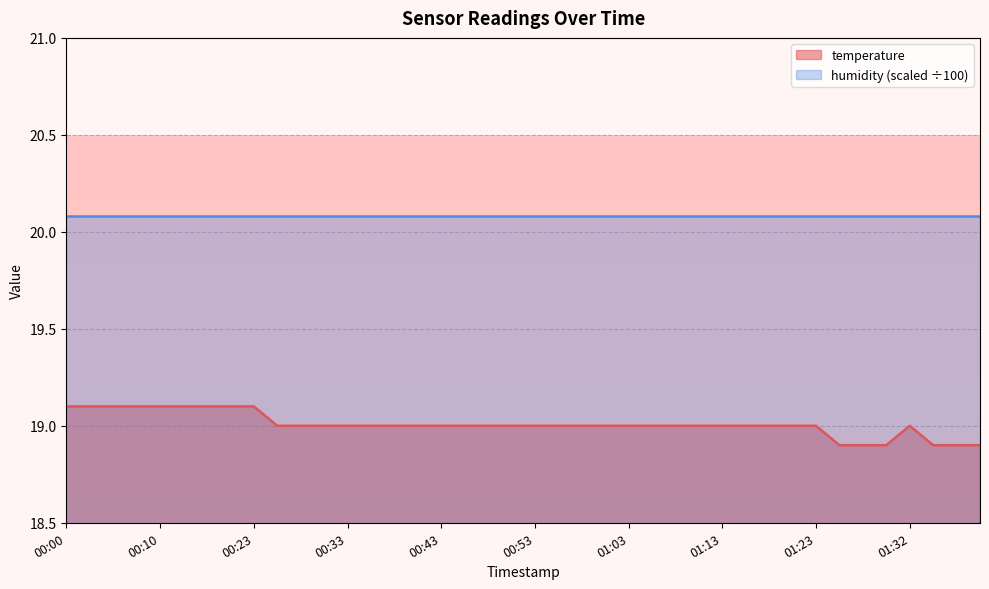

What value does the data have at 00:10?

19.1